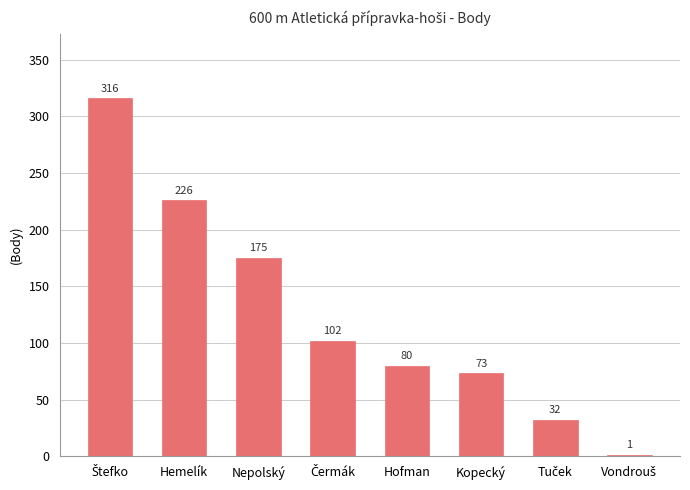

What value does the data have at Nepolský?

175